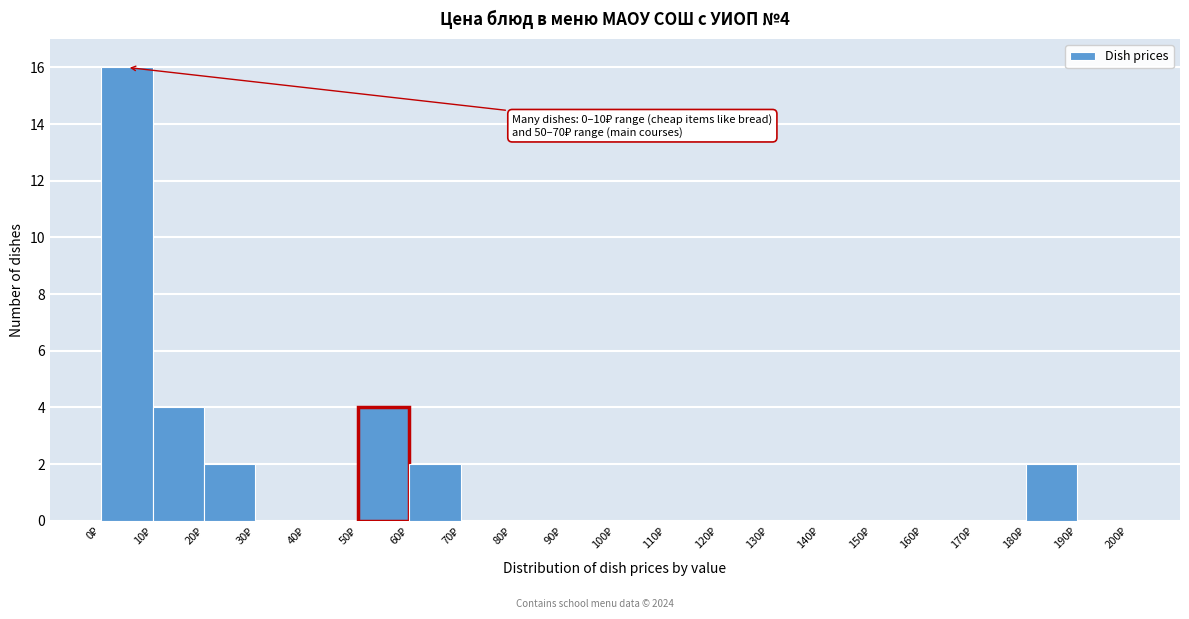

Over which range of the x-axis is the bar tallest?

0 to 10